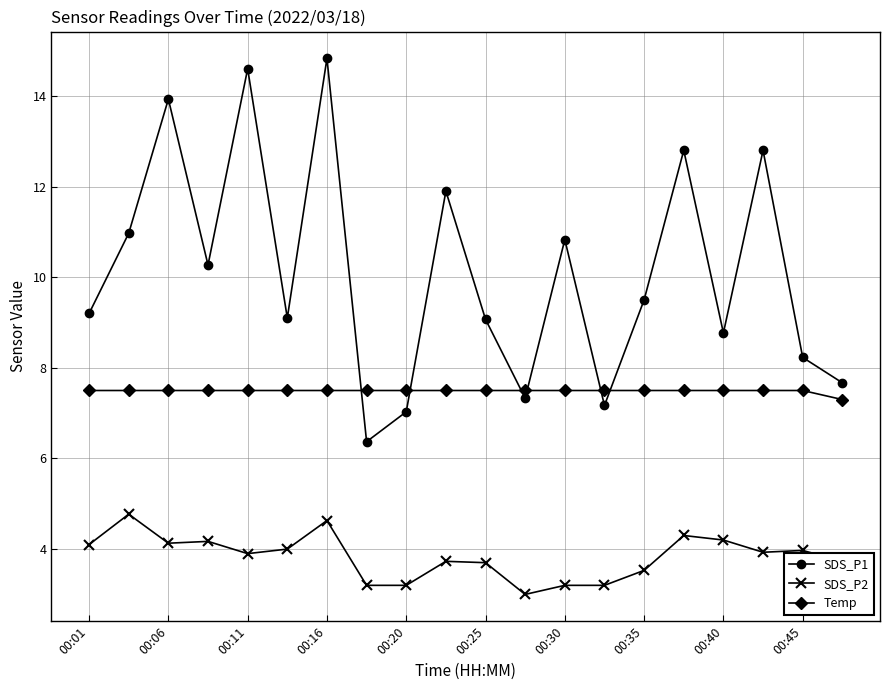

Which series has the largest total across all categories?

SDS_P1